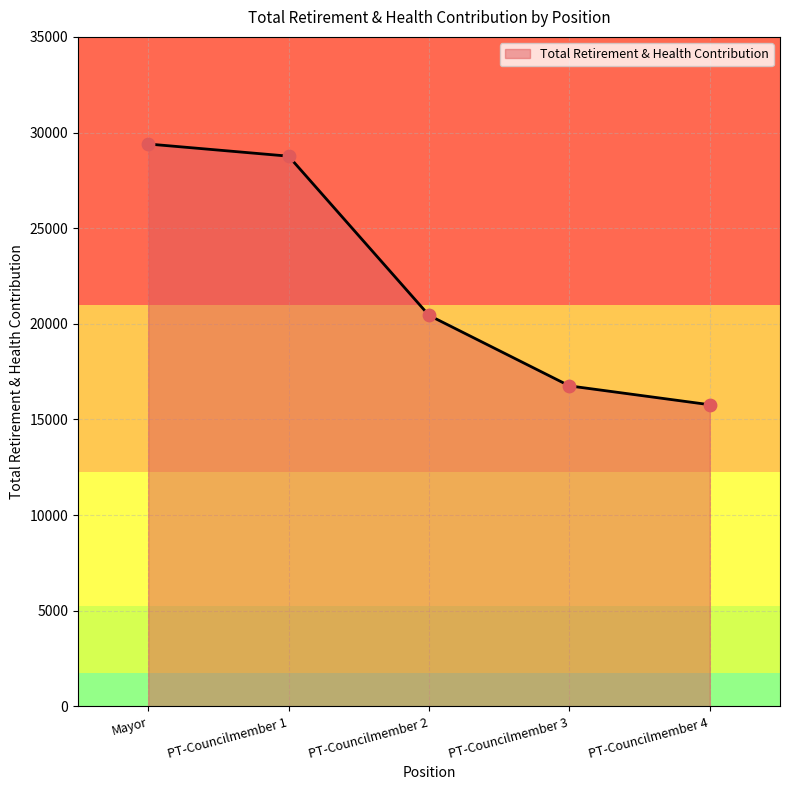

Between PT-Councilmember 3 and PT-Councilmember 1, which is larger?

PT-Councilmember 1